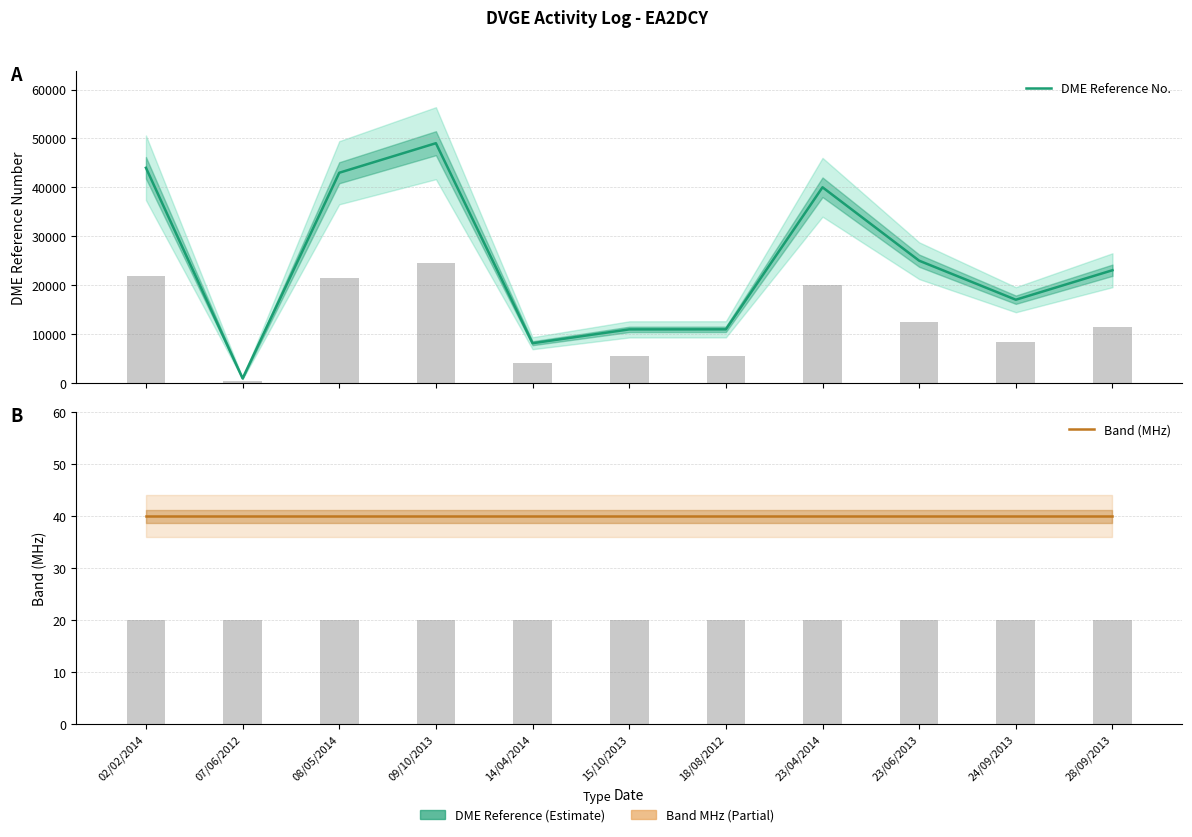

Where does the DME Reference No. series first go above 23092?

02/02/2014